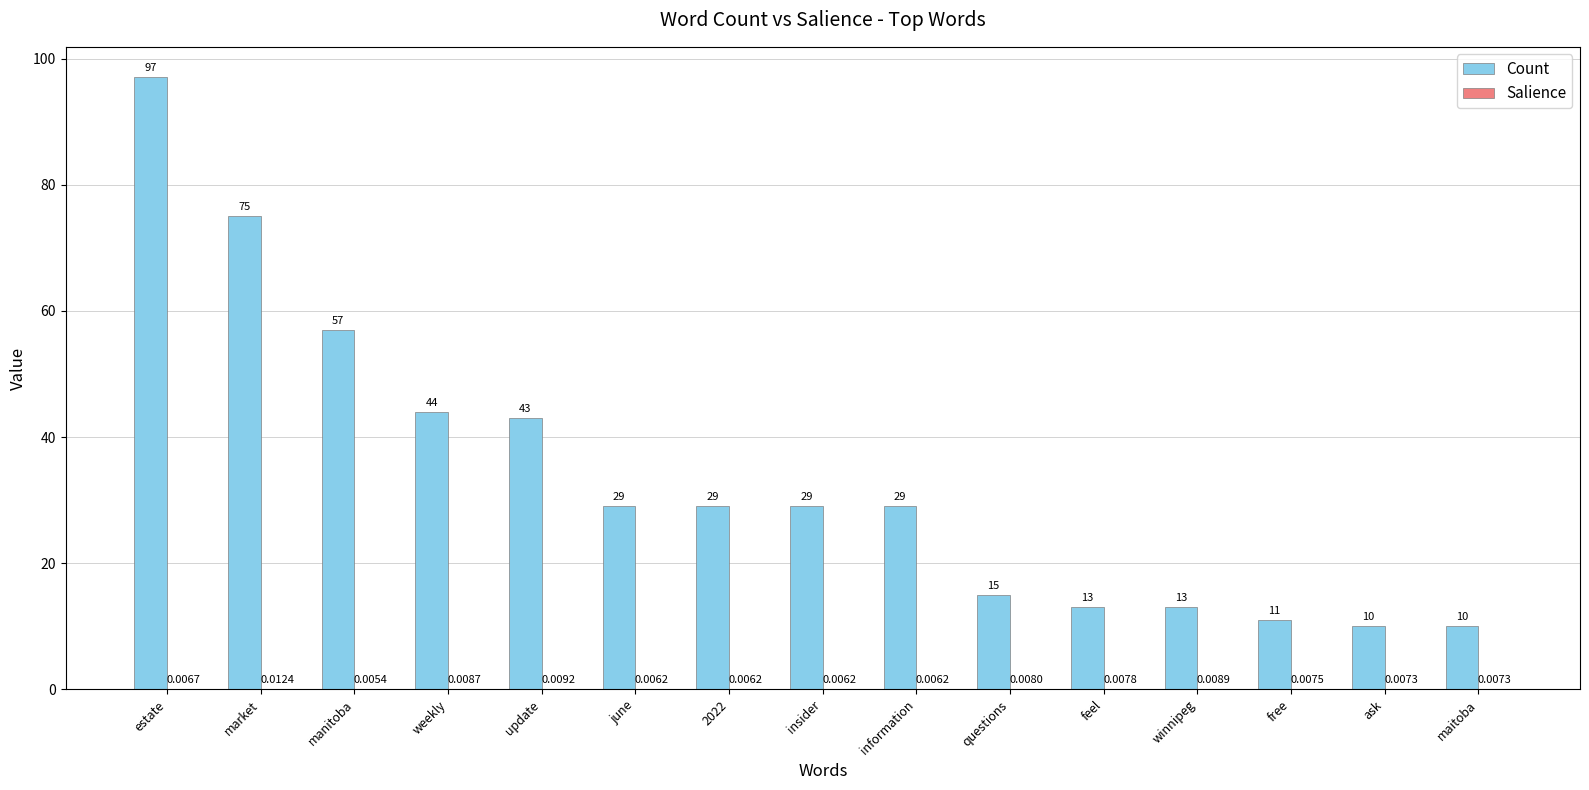

Which series has the largest total across all categories?

Count